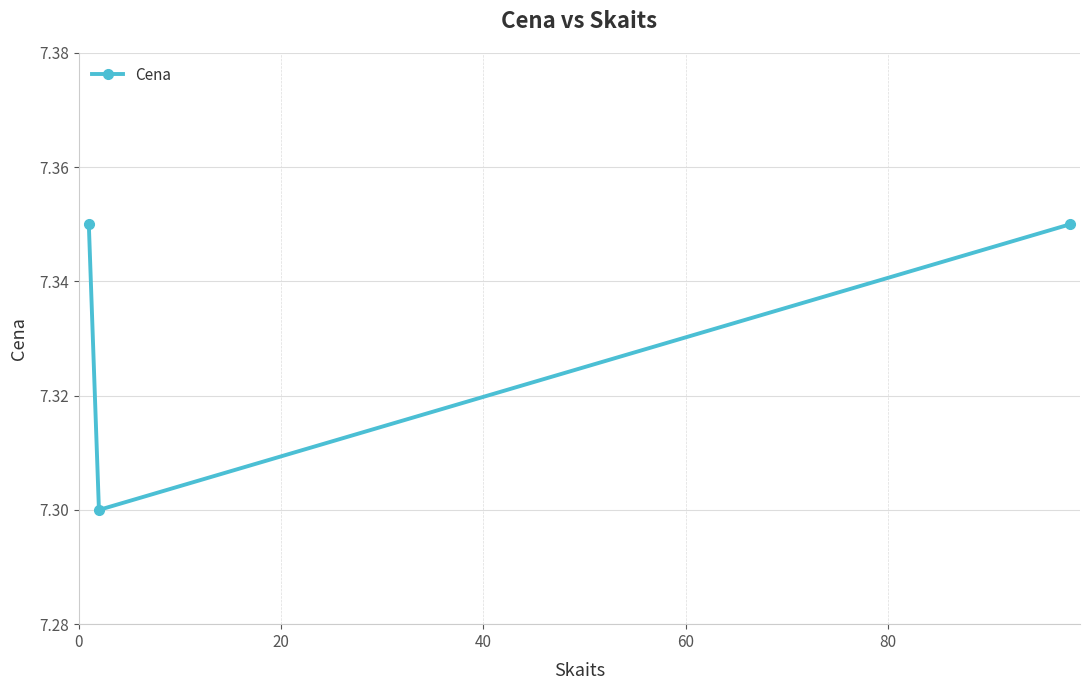

What is the sum of all values?

22.0